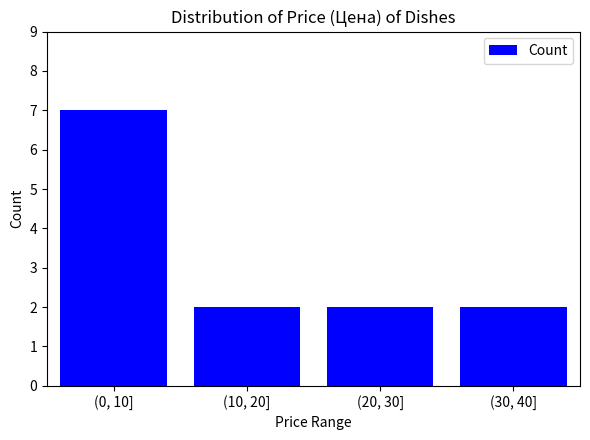

Reading left to right, what are all the values shown in this chart?

7	2	2	2